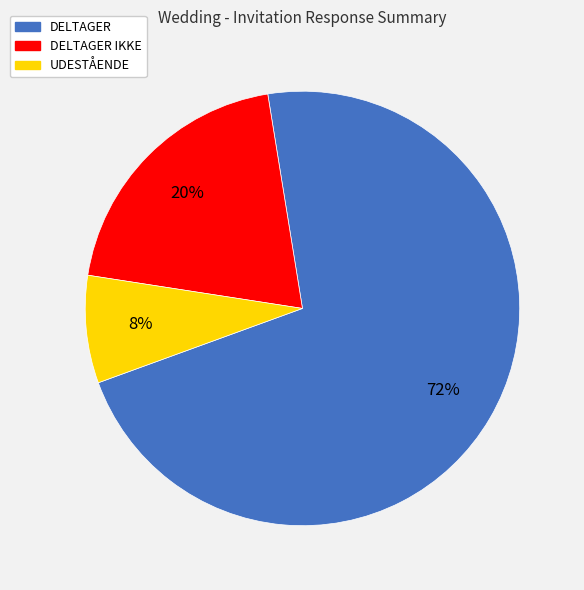

To the nearest percent, what is the average slice percentage?

33%